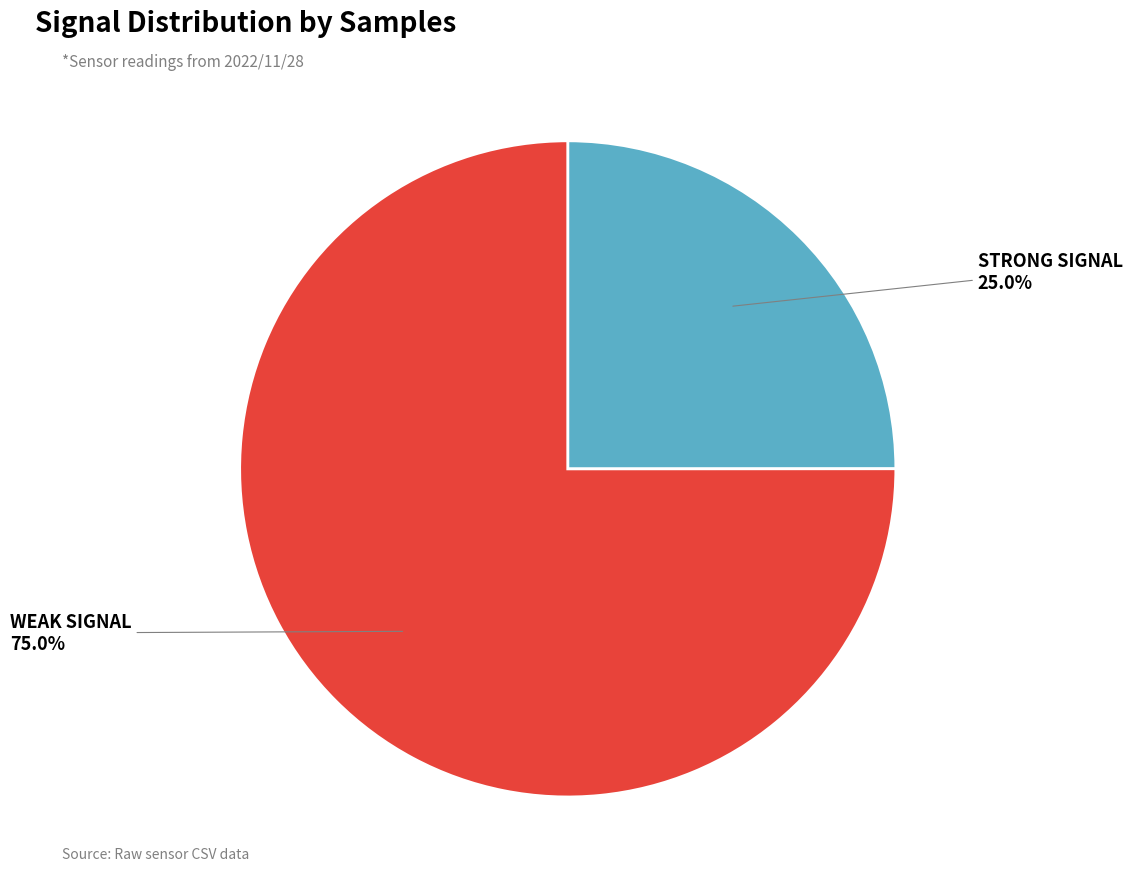

To the nearest percent, what is the average slice percentage?

50%